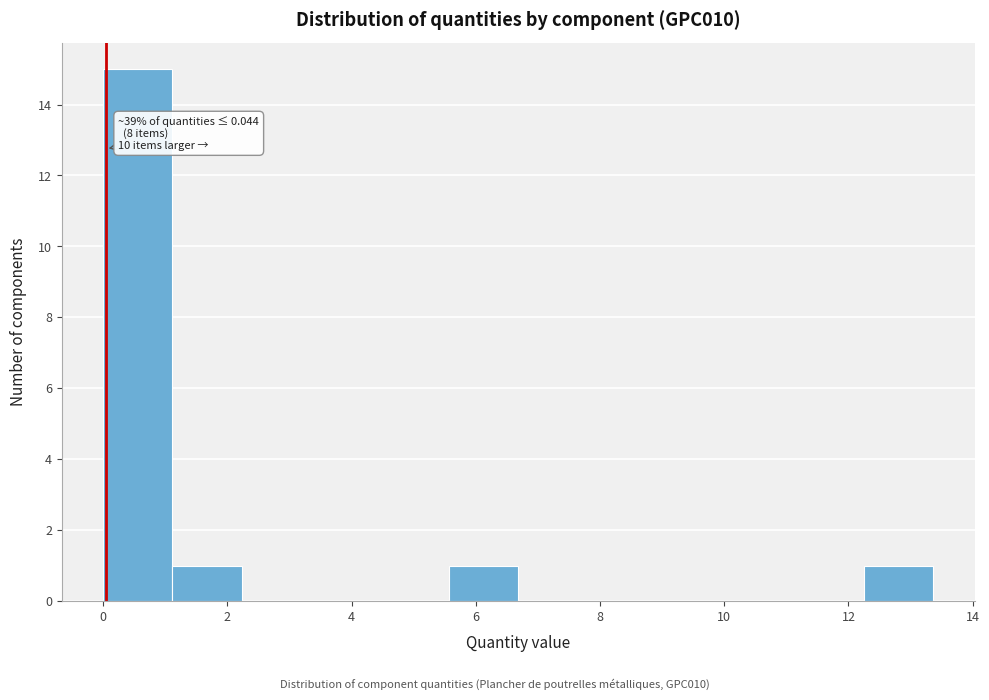

Over which range of the x-axis is the bar tallest?

0.0 to 1.2